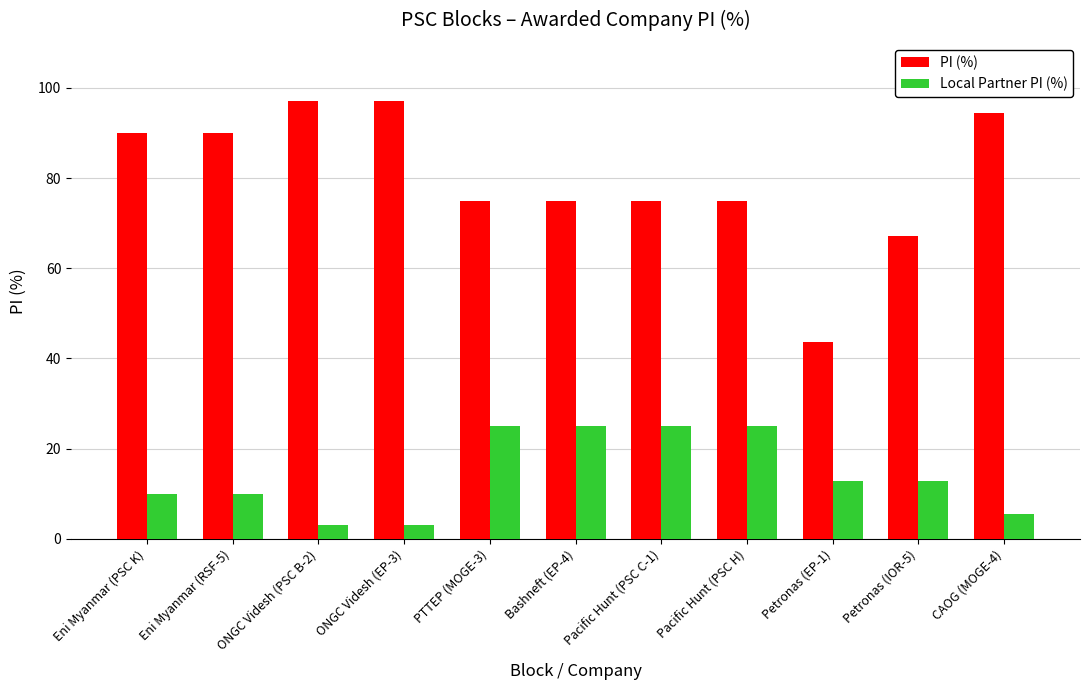

What are all the series names shown in the legend?

PI (%), Local Partner PI (%)